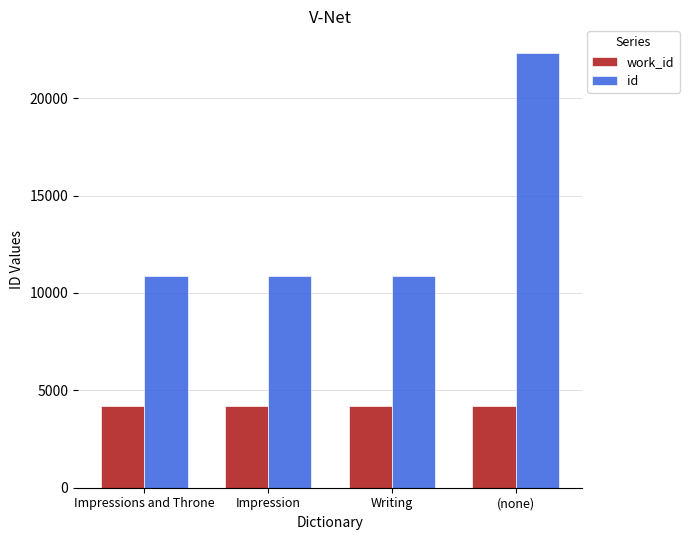

Which series has the largest total across all categories?

id